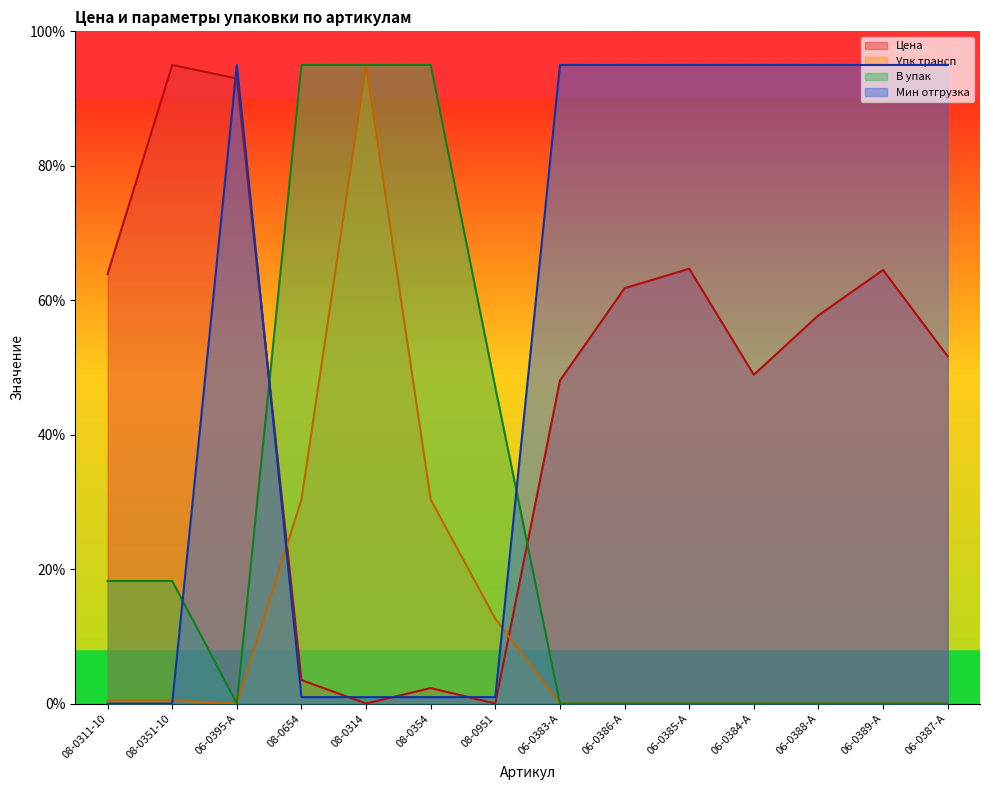

What is the difference between the highest and lowest values at 06-0386-A?

95.0